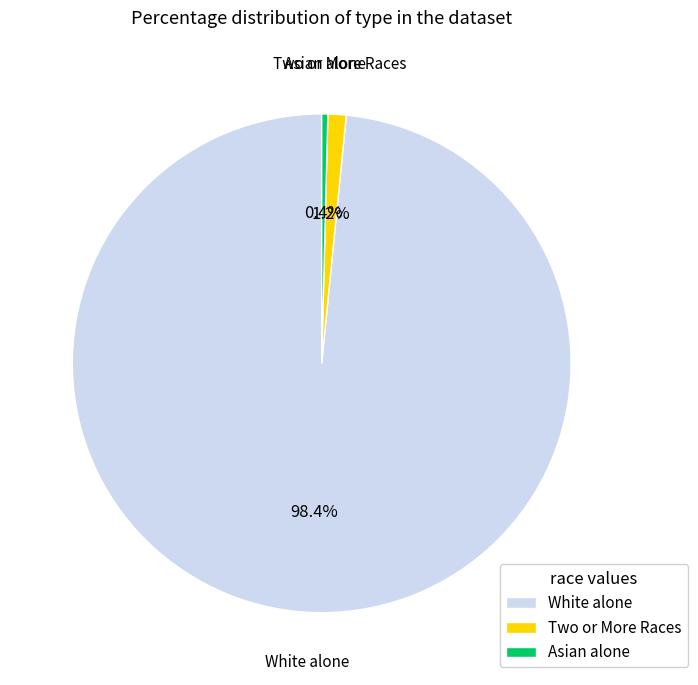

Count the number of slices in the pie.

3